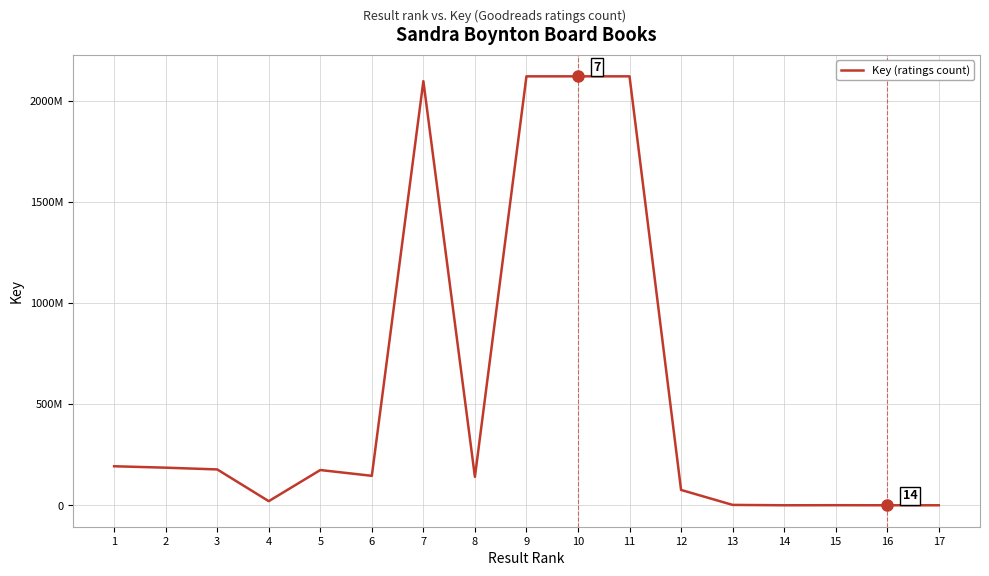

At which category does the data reach its first local peak?

5